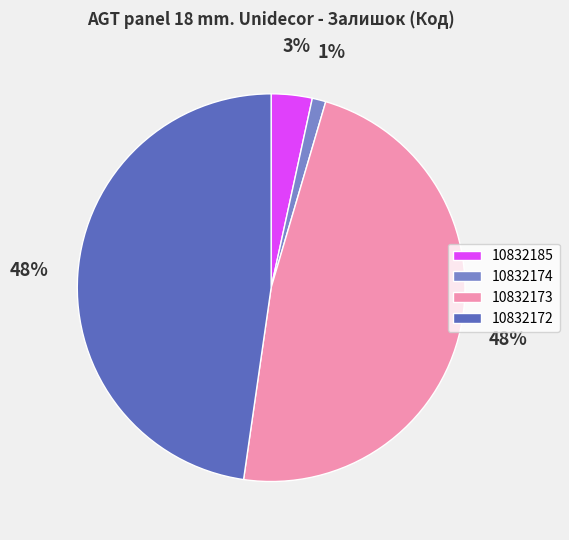

Which has a higher value, 10832174 or 10832185?

10832185